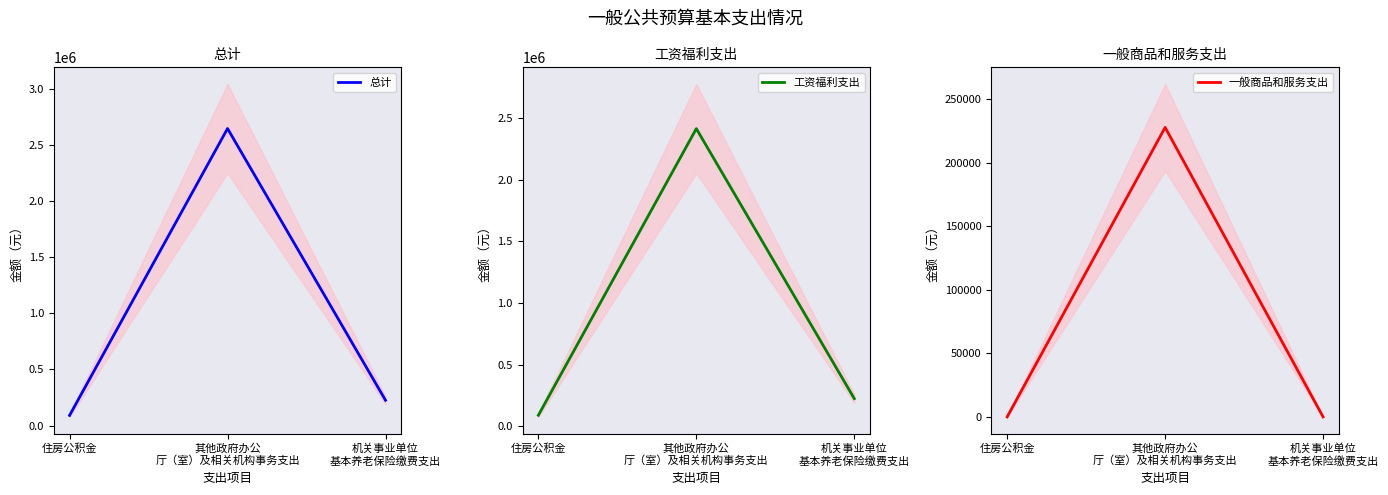

What is the highest value of the 一般商品和服务支出 series?

228000